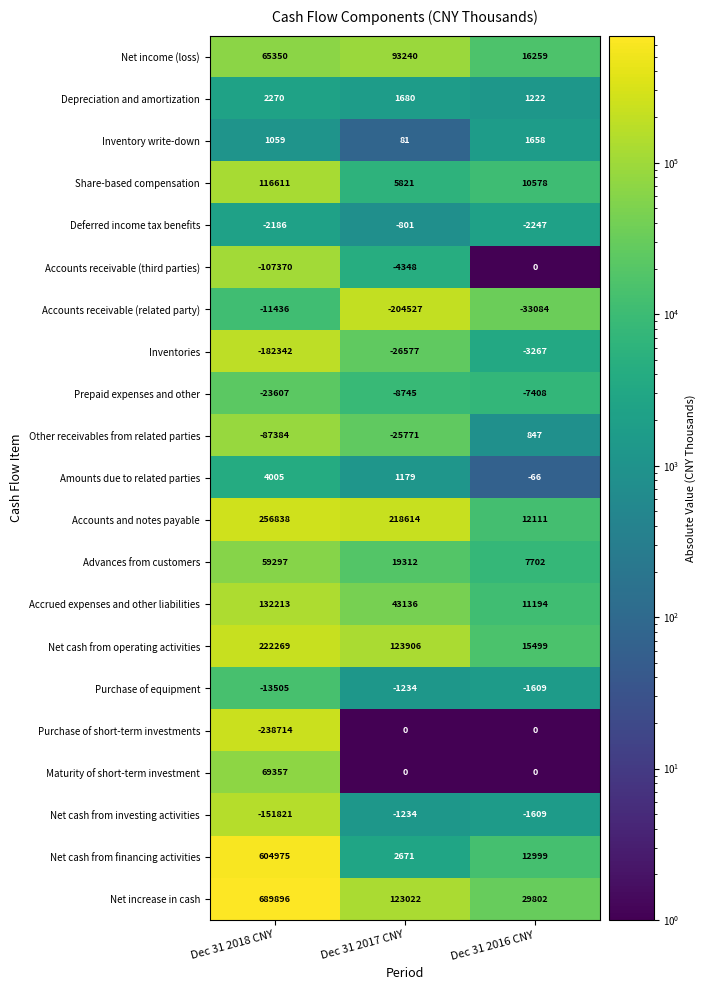

Is it true that Inventories equals -13475 at Dec 31 2017 CNY?

False